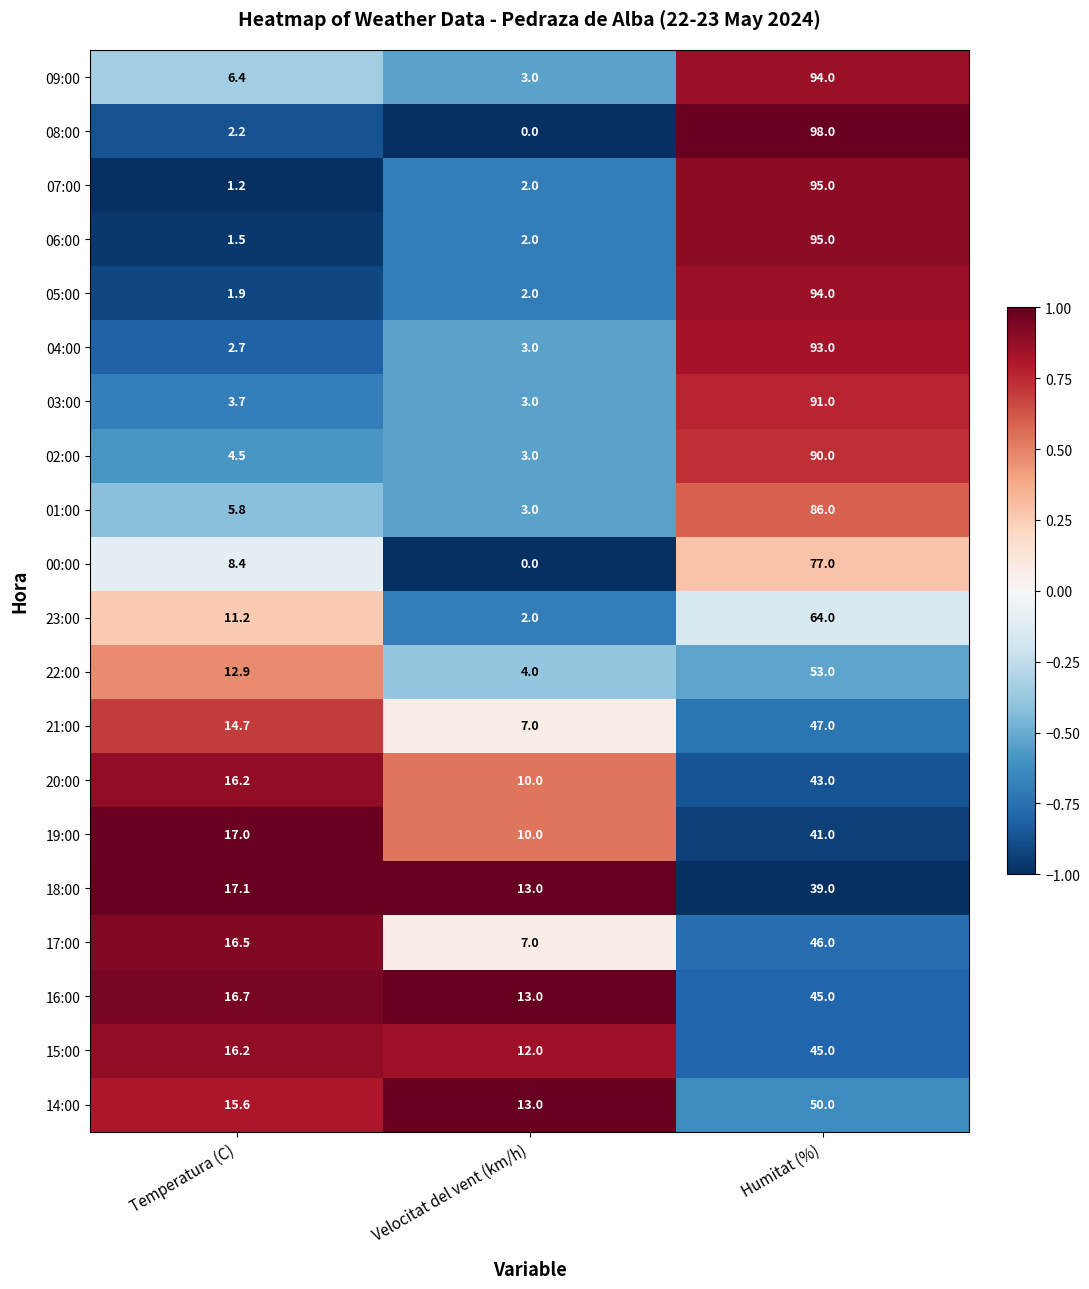

Rank the categories by 06:00 value from lowest to highest.

Temperatura (C), Velocitat del vent (km/h), Humitat (%)